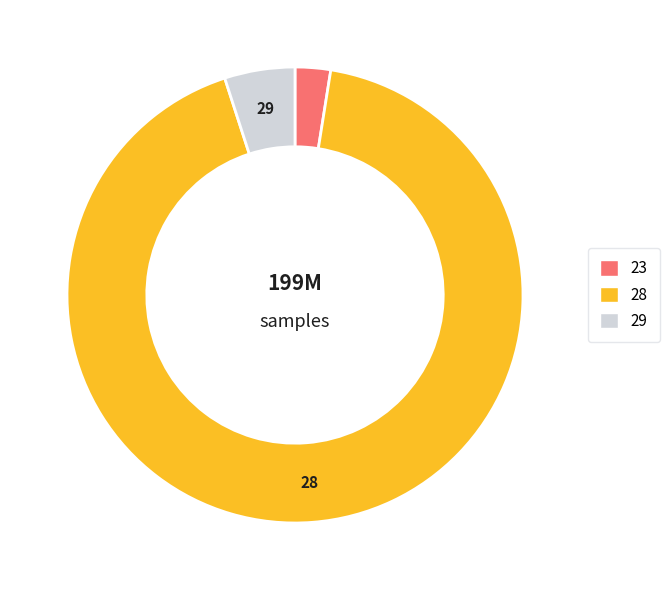

Does any single category account for the majority?

Yes